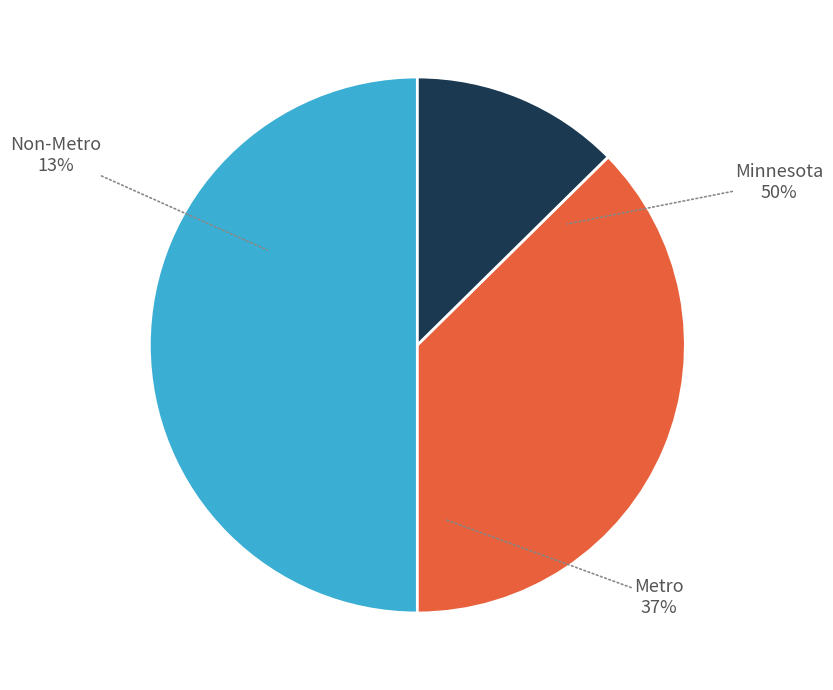

Which category has the smallest portion of the pie?

Non-Metro